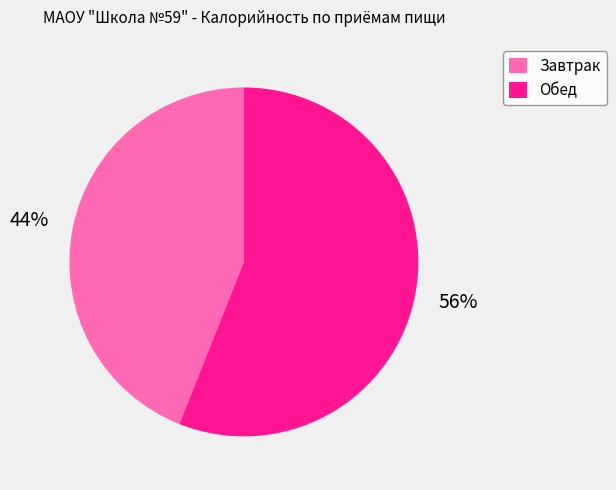

Which category has the smallest portion of the pie?

Завтрак